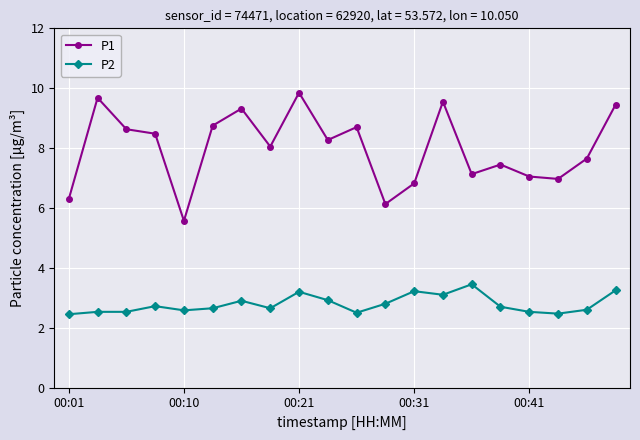

List the series in order of their overall mean, highest first.

P1, P2